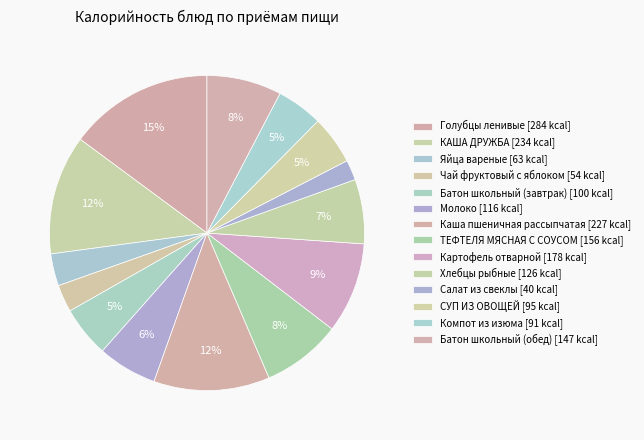

How many segments does this pie chart have?

14